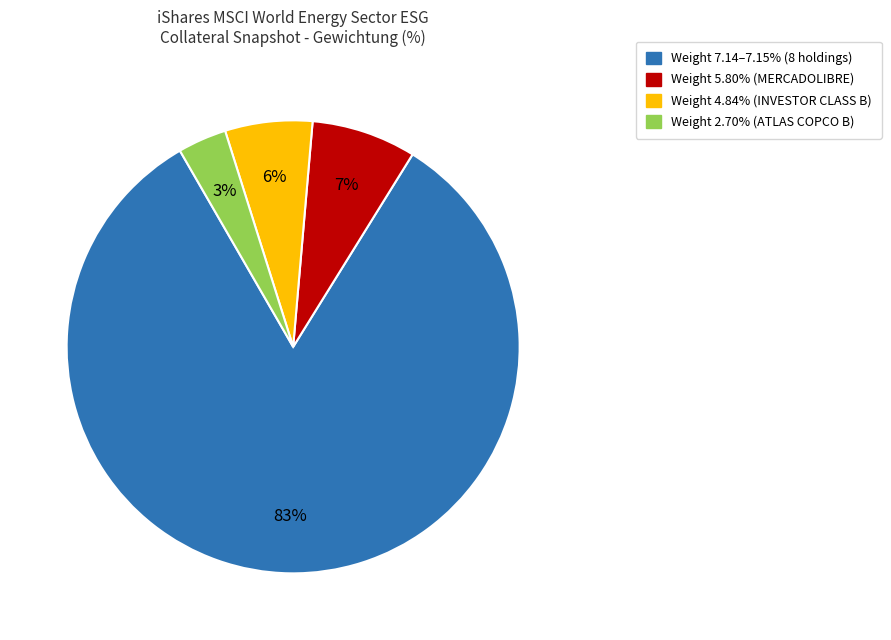

Does any single category account for the majority?

Yes